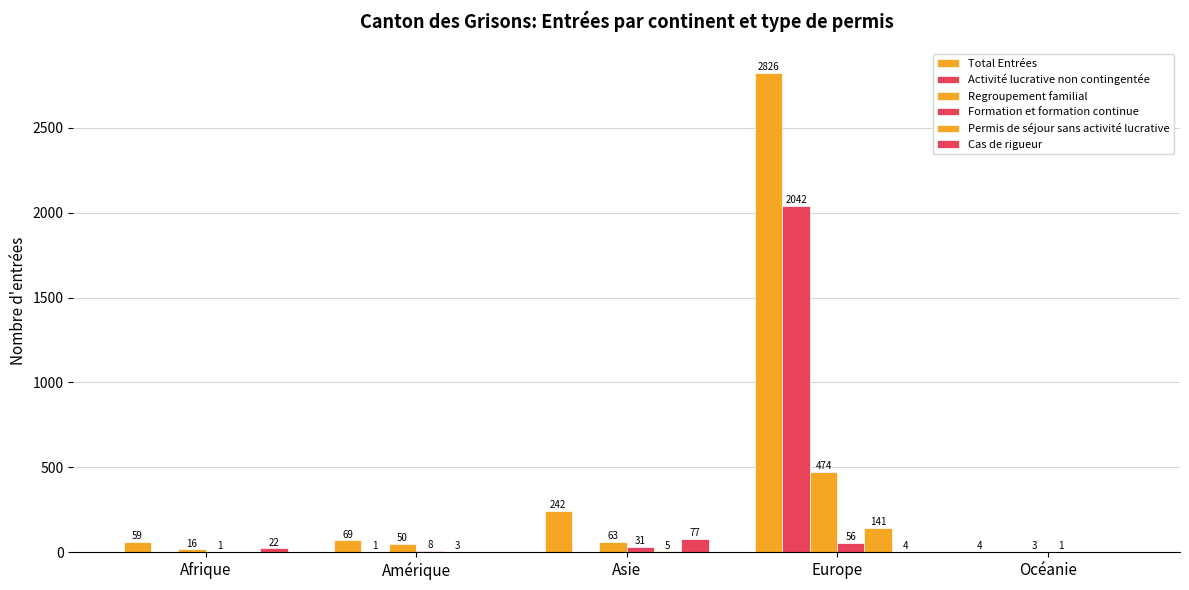

What position from the right is Asie?

3